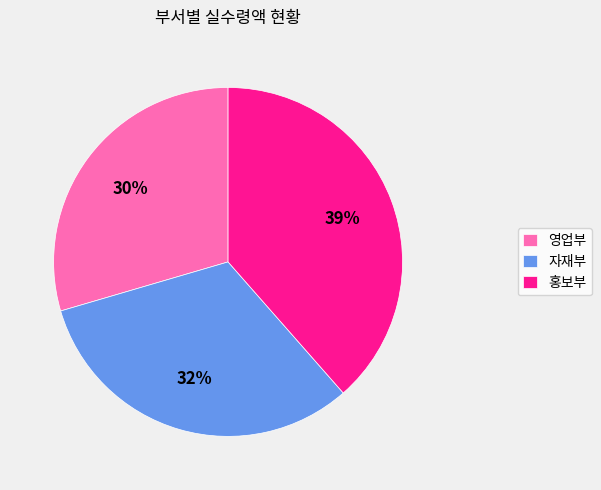

Is 영업부 the majority of the pie?

No